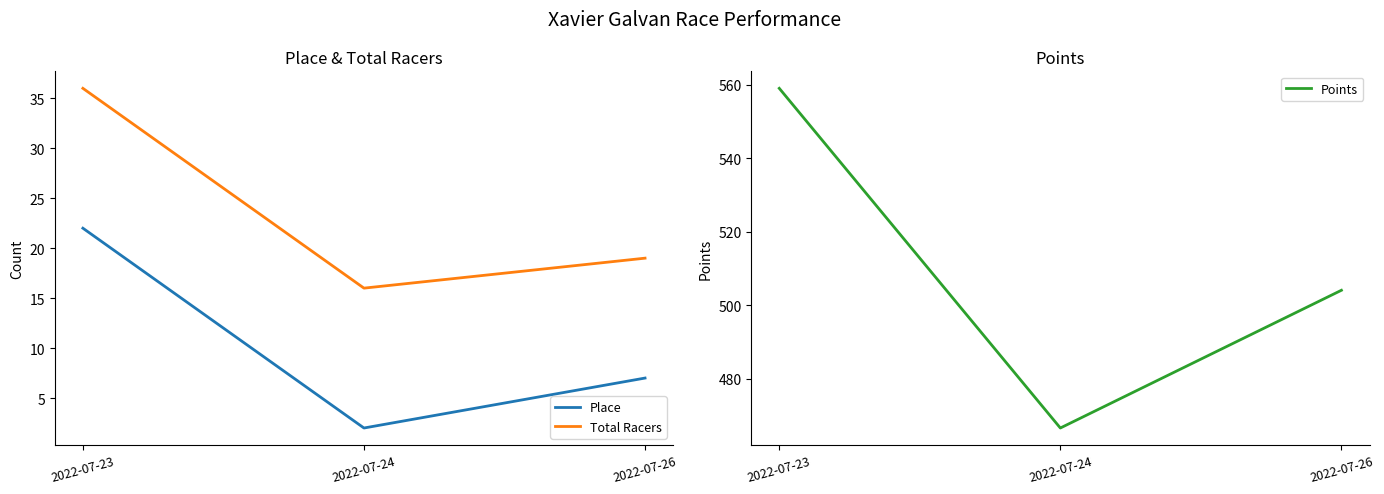

What is the sum of the Points values at 2022-07-24 and 2022-07-23?

1025.7